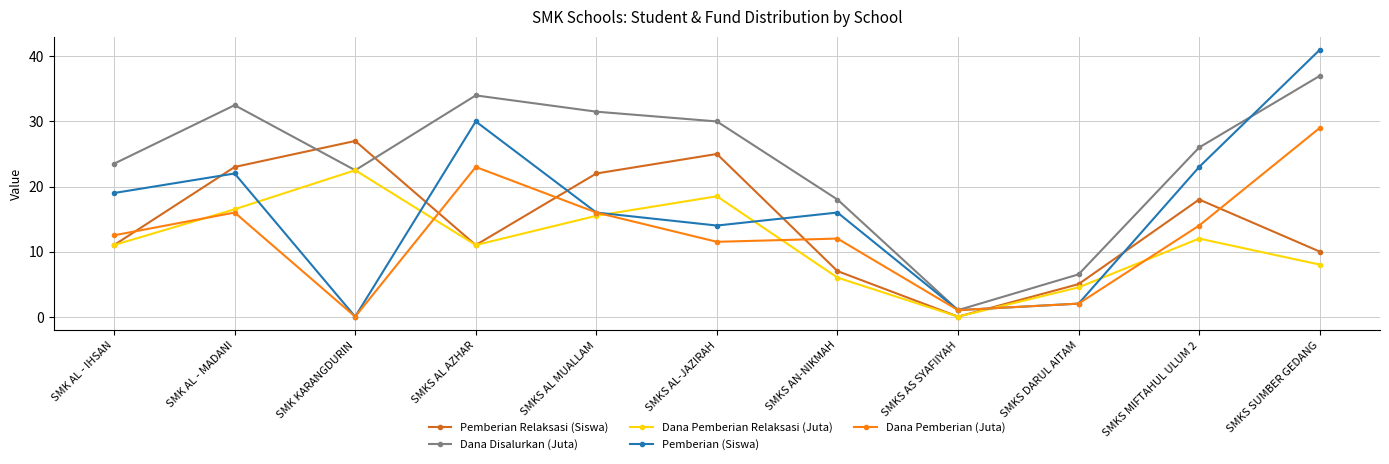

Between SMK AL - MADANI and SMKS AS SYAFIIYAH, which series saw the biggest shift?

Dana Disalurkan (Juta)